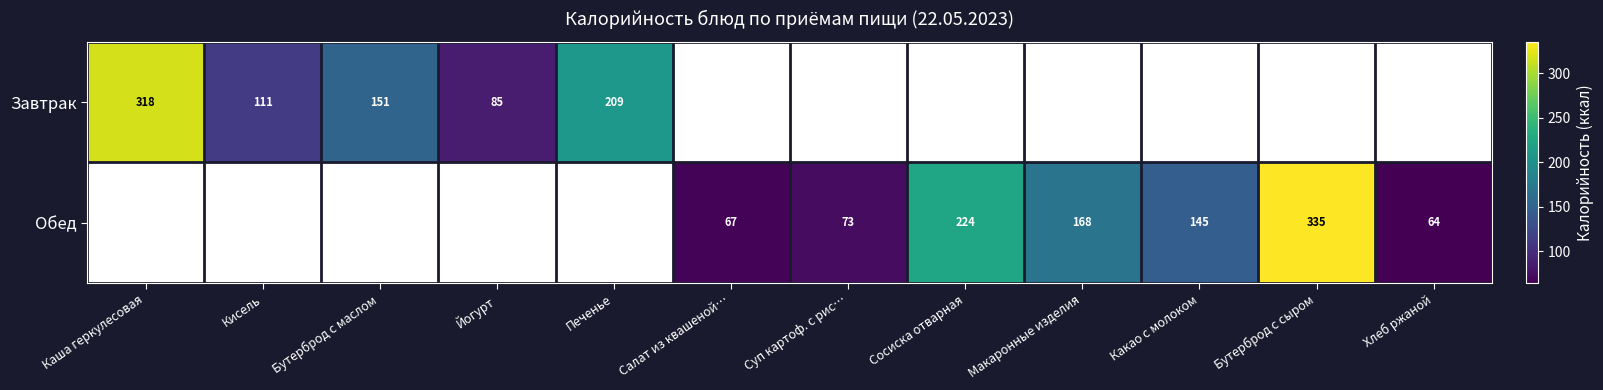

The value of Обед at Бутерброд с сыром is 437. True or false?

False